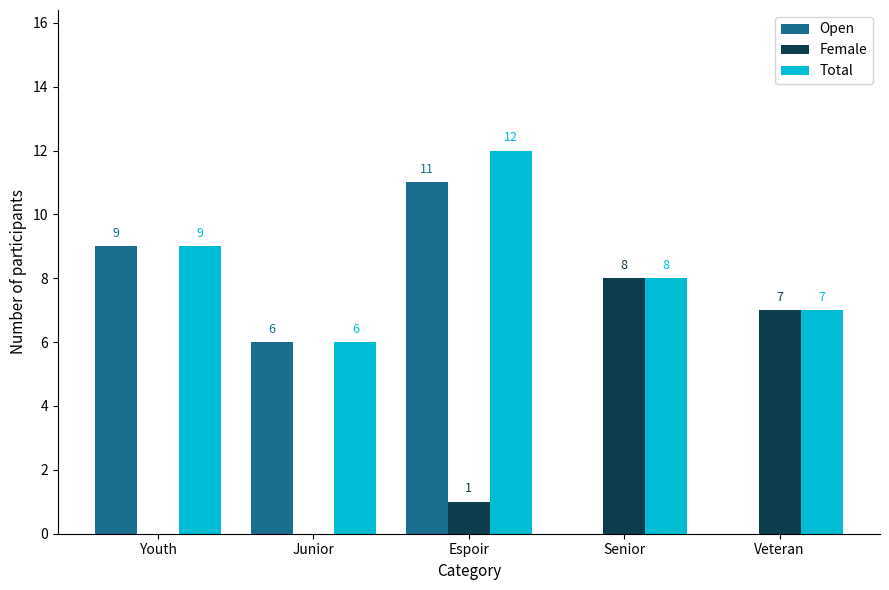

What is the difference between the Female values at Junior and Senior?

8